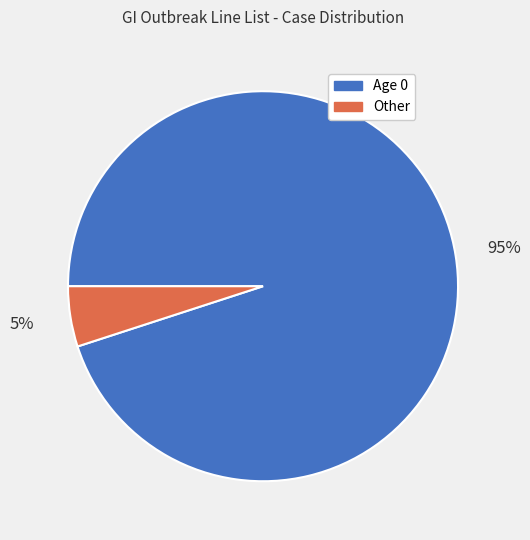

Which slice is the smallest?

Other